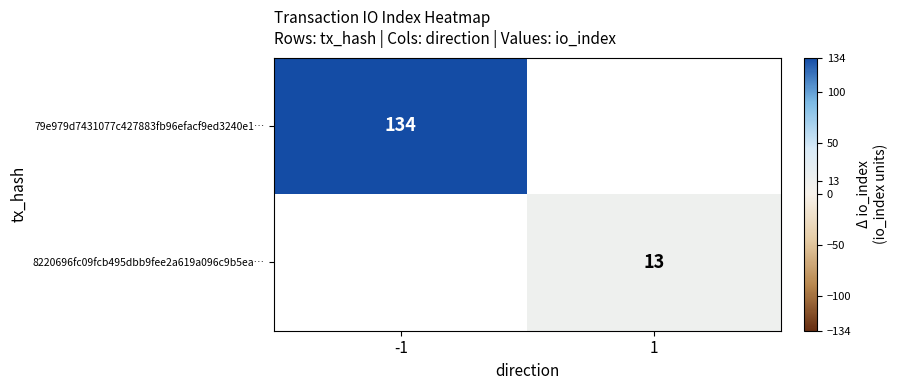

Count the number of data series in this chart.

2